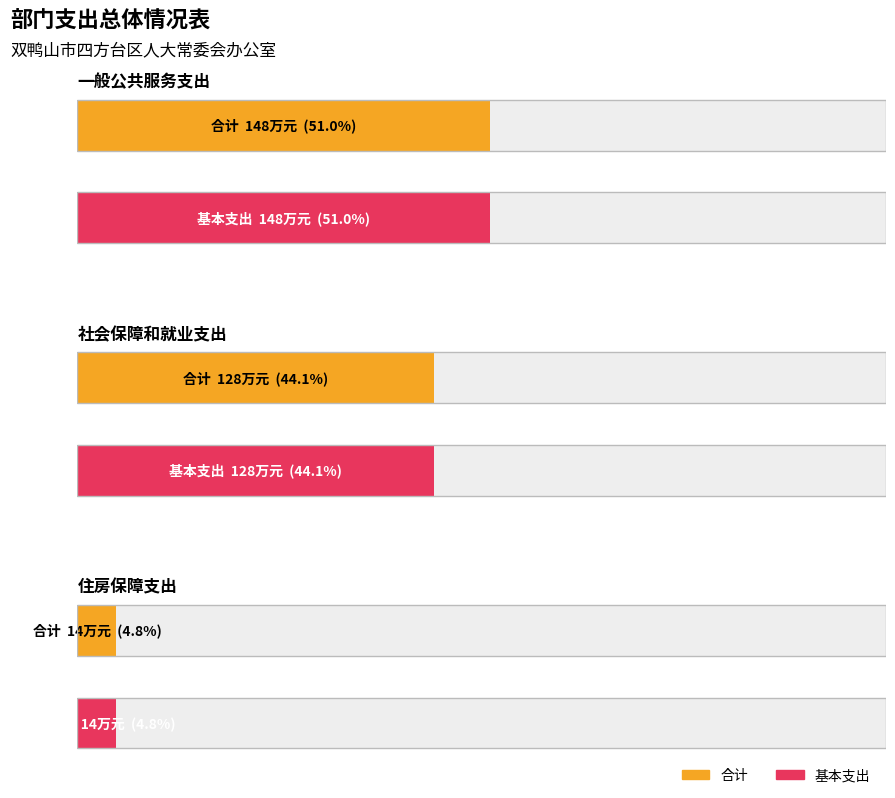

Reading right to left, transcribe all the data shown in this chart.

合计: 14	128	148
基本支出: 14	128	148